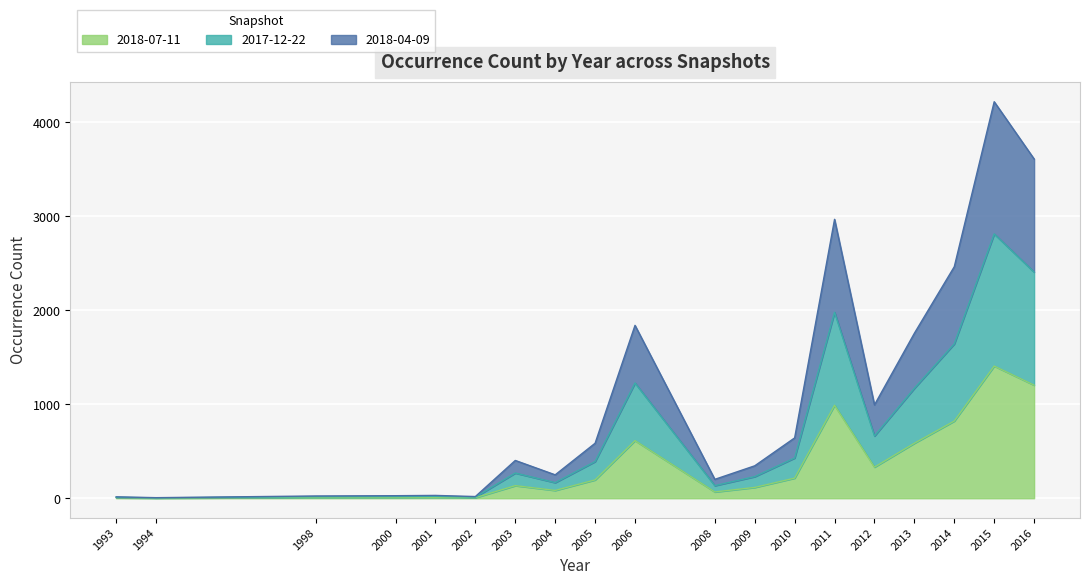

Reading left to right, what are all the values shown in this chart?

2018-07-11: 1993=5	1994=2	1998=8	2000=9	2001=10	2002=6	2003=134	2004=83	2005=195	2006=613	2008=67	2009=115	2010=214	2011=989	2012=331	2013=585	2014=821	2015=1406	2016=1203
2017-12-22: 1993=10	1994=4	1998=16	2000=18	2001=20	2002=12	2003=268	2004=166	2005=390	2006=1226	2008=134	2009=230	2010=428	2011=1978	2012=662	2013=1170	2014=1642	2015=2812	2016=2406
2018-04-09: 1993=15	1994=6	1998=24	2000=27	2001=30	2002=18	2003=402	2004=249	2005=585	2006=1839	2008=201	2009=345	2010=642	2011=2967	2012=993	2013=1755	2014=2463	2015=4218	2016=3609